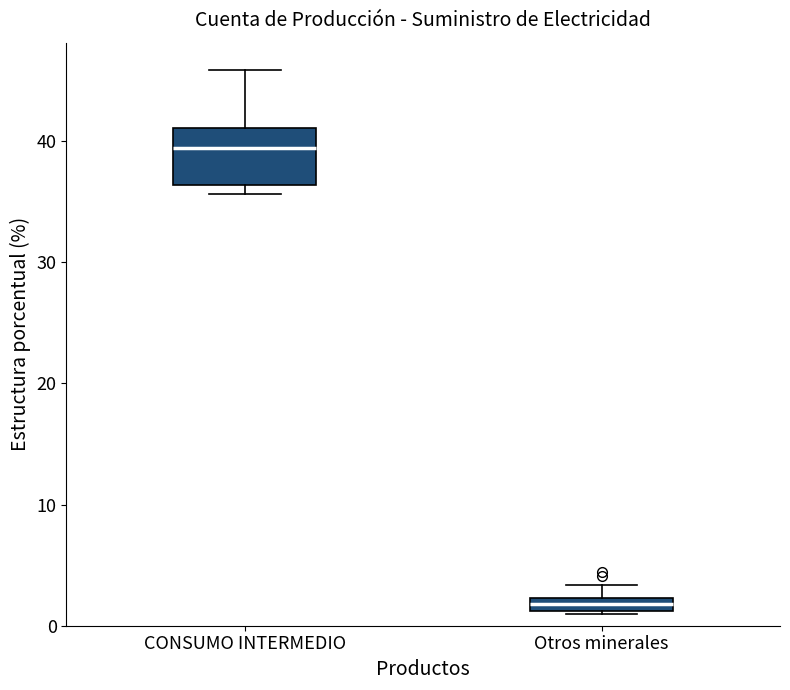

Where does the upper whisker of the box for CONSUMO INTERMEDIO end on the y-axis? The values are not printed on the chart, so give them approximately, as read against the axis.

46